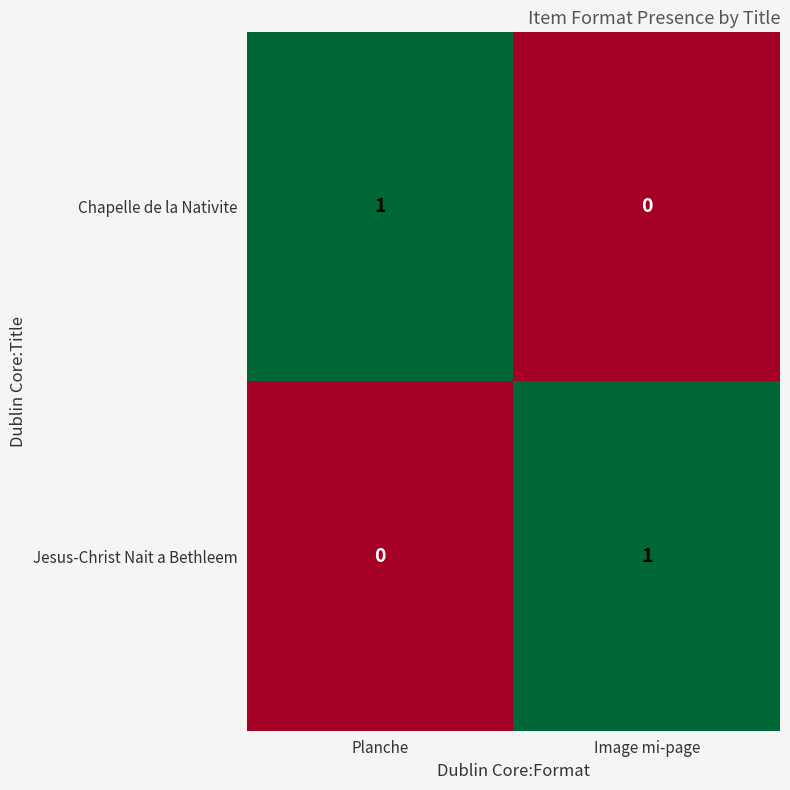

How many data points does each series have?

2